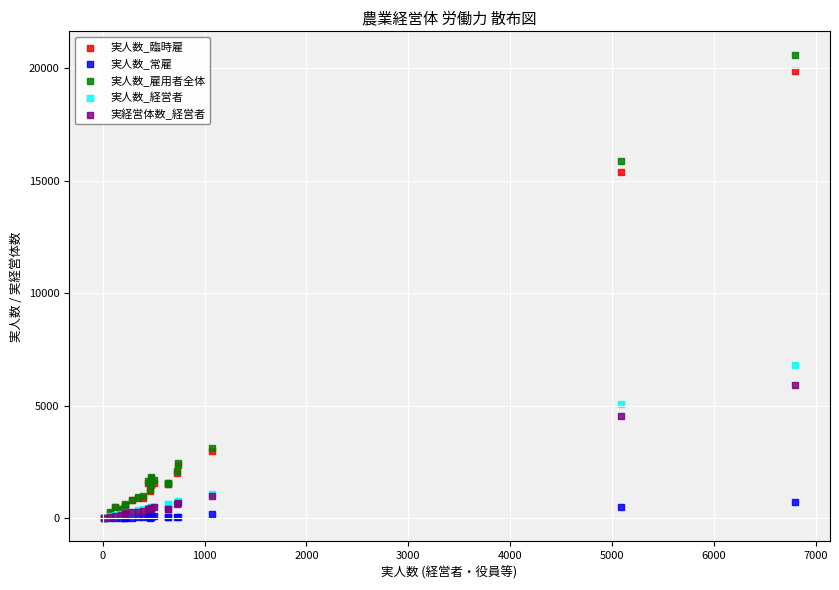

What are all the series names shown in the legend?

実人数_臨時雇, 実人数_常雇, 実人数_雇用者全体, 実人数_経営者, 実経営体数_経営者